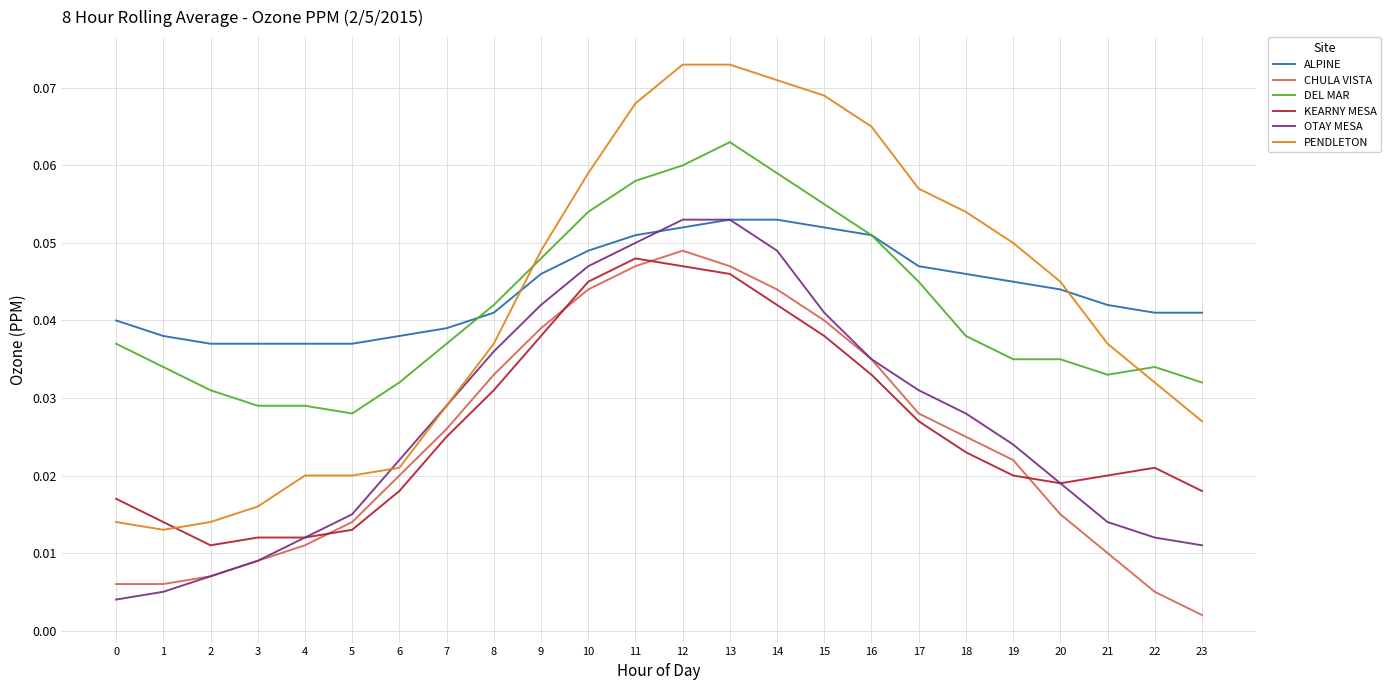

Does the chart have visible grid lines?

Yes